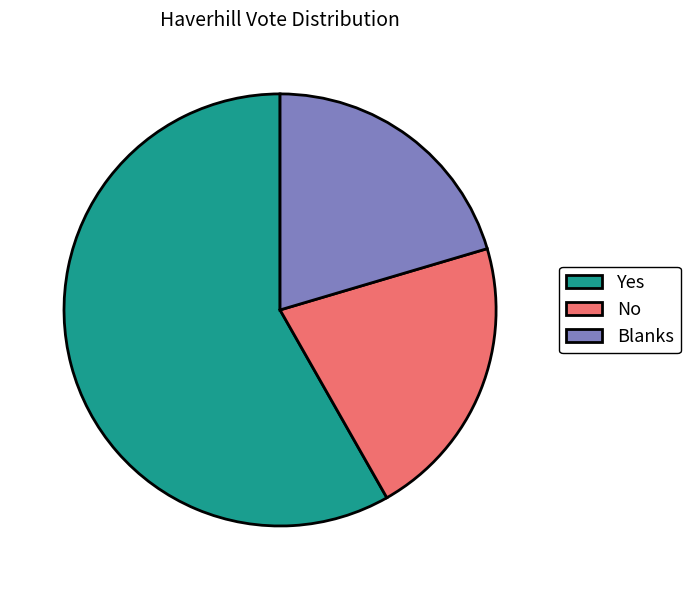

How many slices are in this pie chart?

3